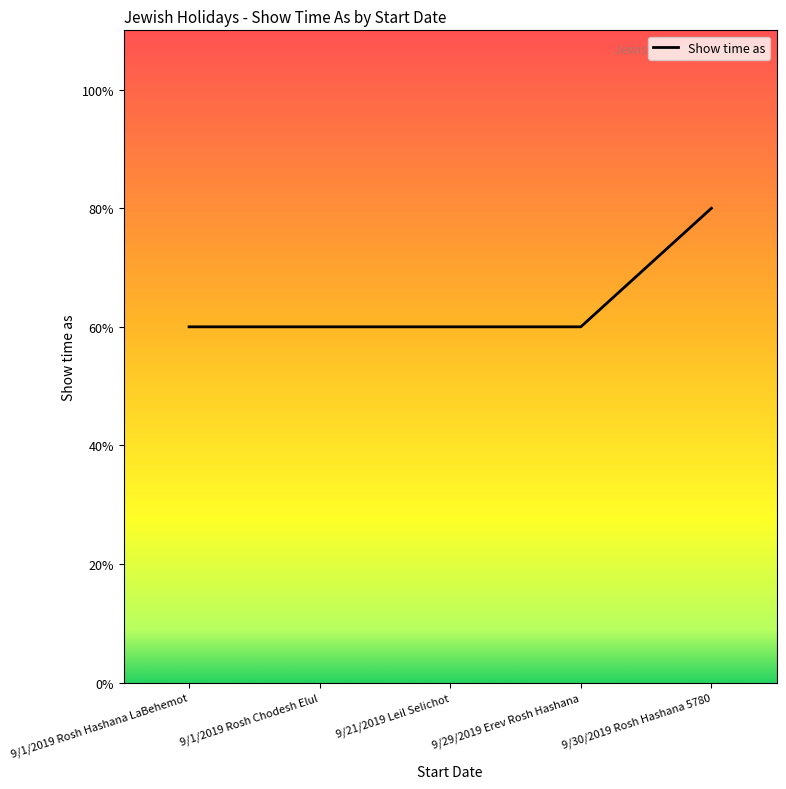

Does the chart have visible grid lines?

No